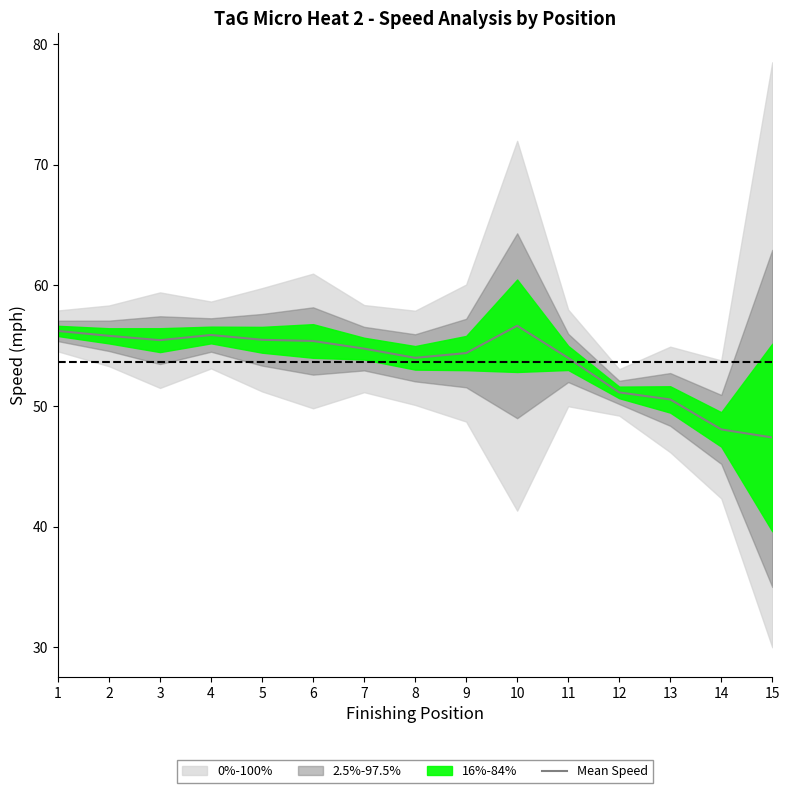

The Mean Speed series shows 47.4 at 15. True or false?

True